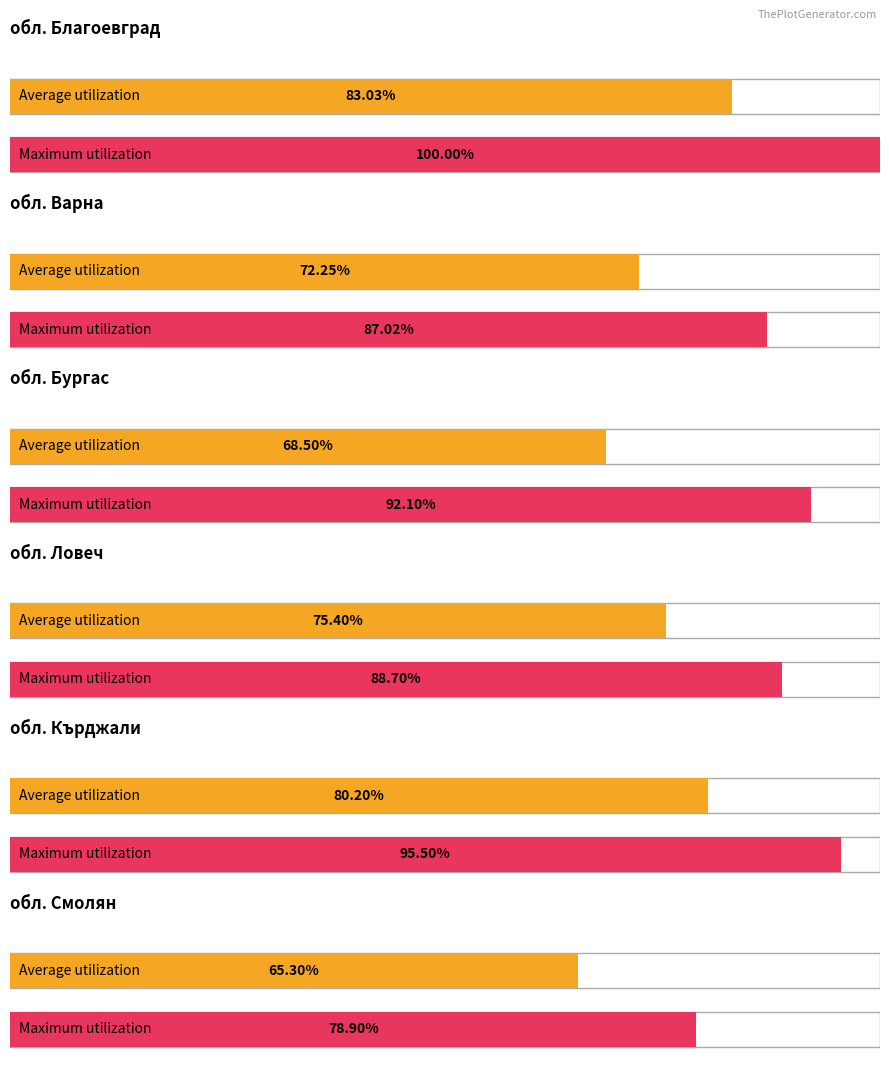

What is the value of the Maximum utilization bar at the 2nd from the left?

87.0